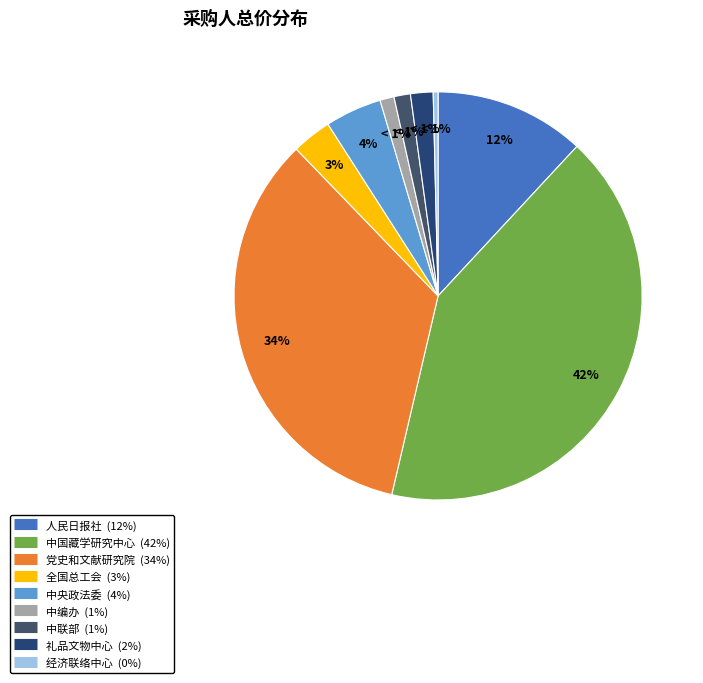

To the nearest percent, what is the difference between the 人民日报社 and 中央礼品文物管理中心 slice percentages?

10%